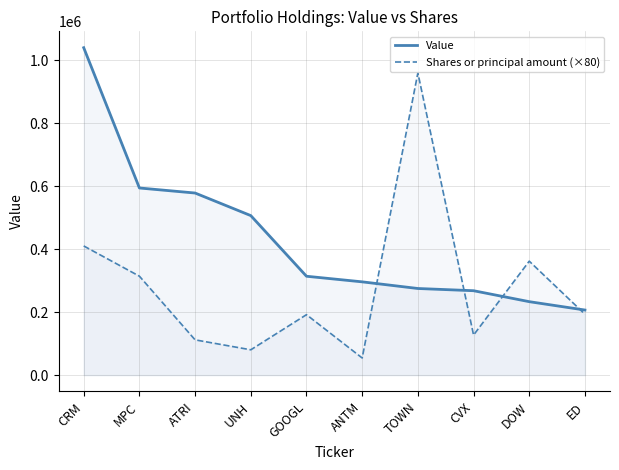

What is the difference between the second highest and second lowest values in the Value series?

361155